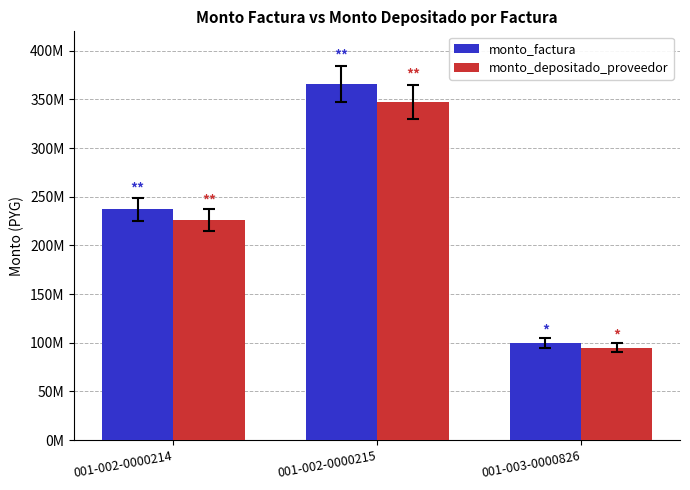

What is the difference between the monto_factura values at 001-002-0000215 and 001-003-0000826?

265866000